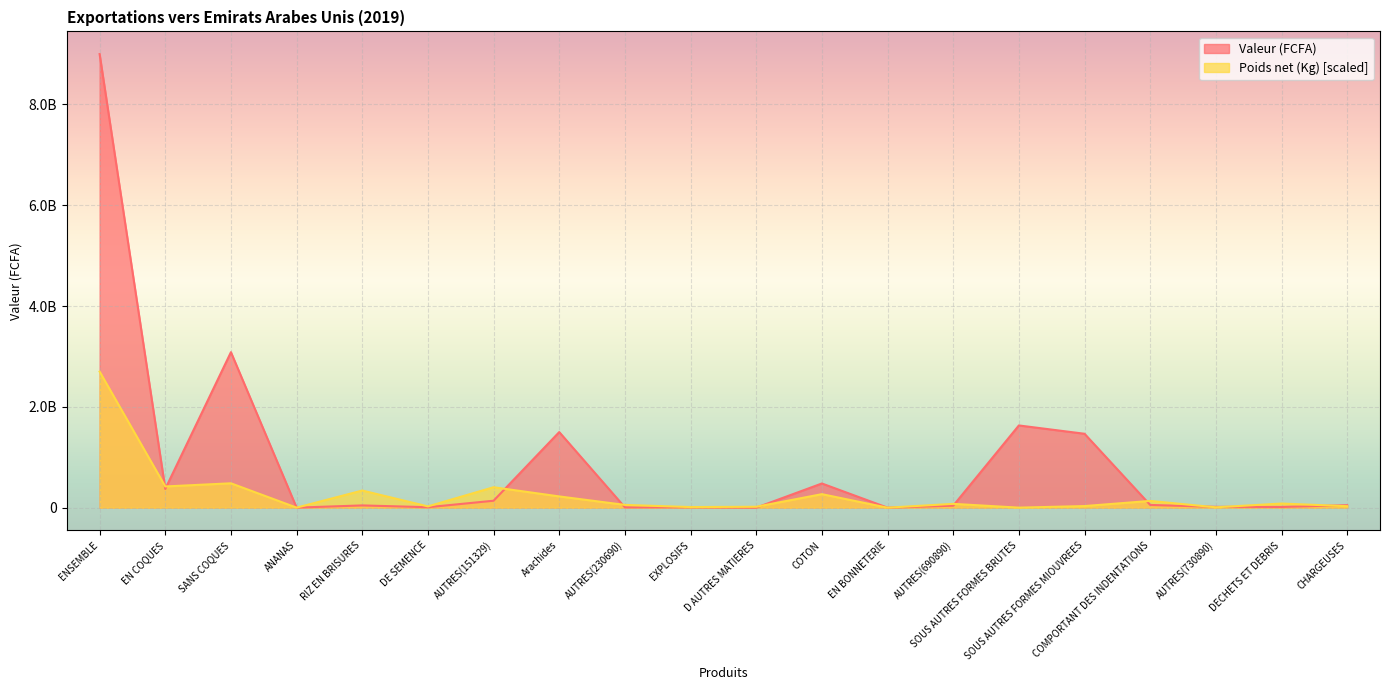

Is it true that Valeur (FCFA) equals 1466597000.0 at SOUS AUTRES FORMES MIOUVREES?

True